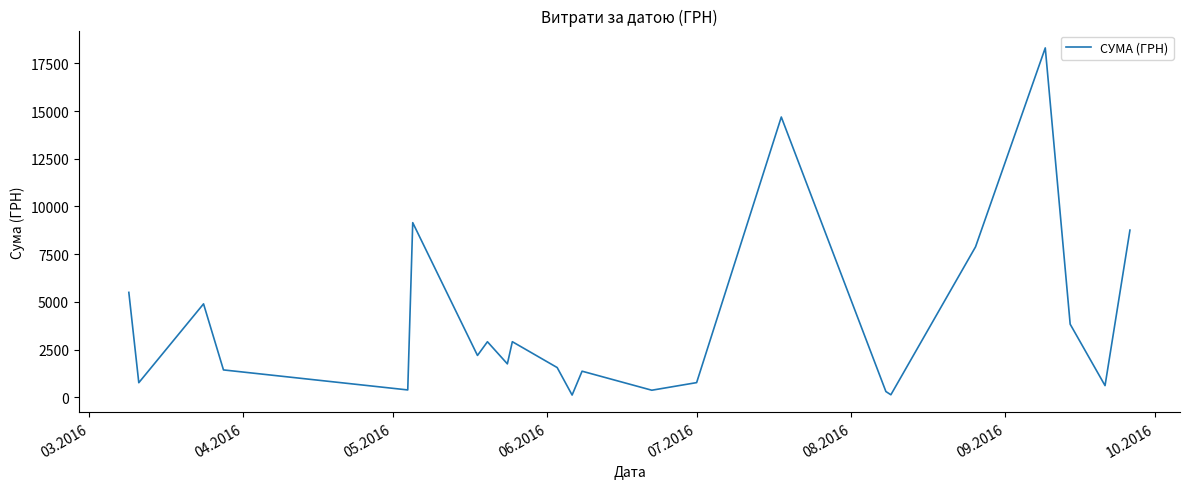

How many lines are shown in the chart?

1